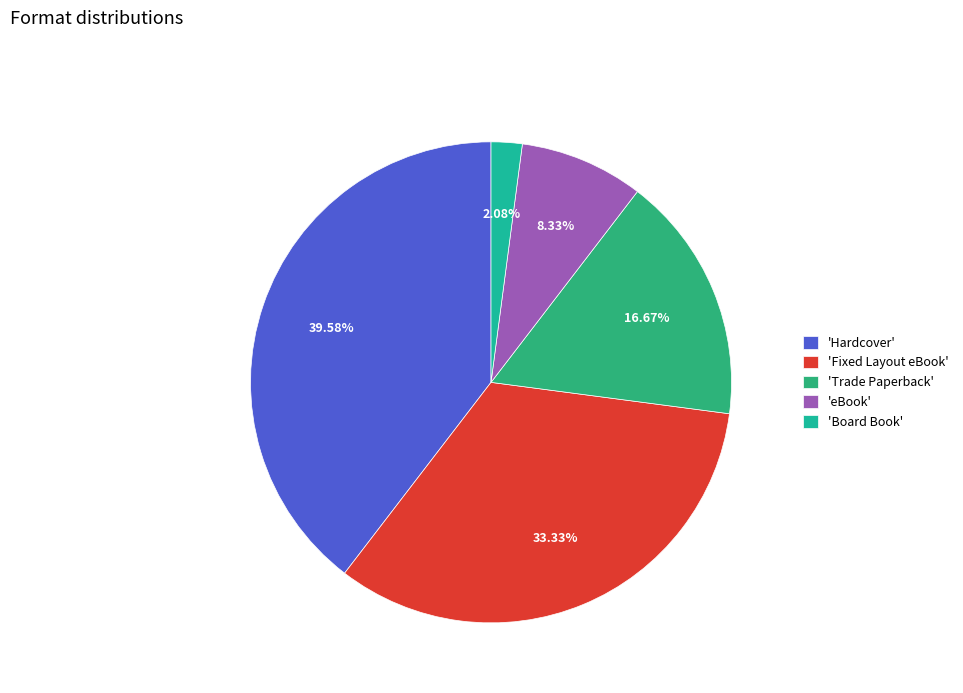

To the nearest percent, what is the average slice percentage?

20%